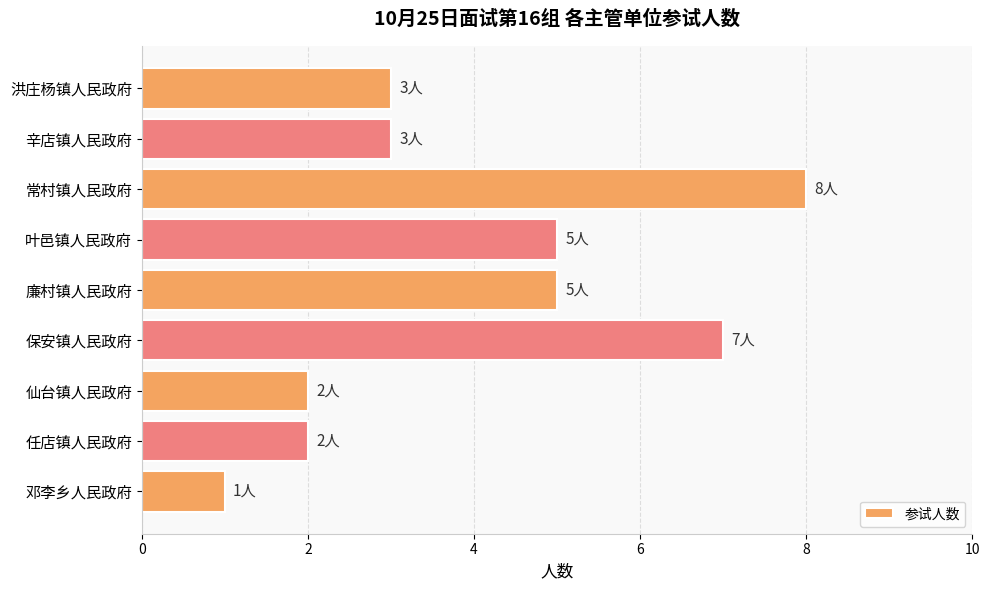

What is the approximate value at 保安镇人民政府?

7